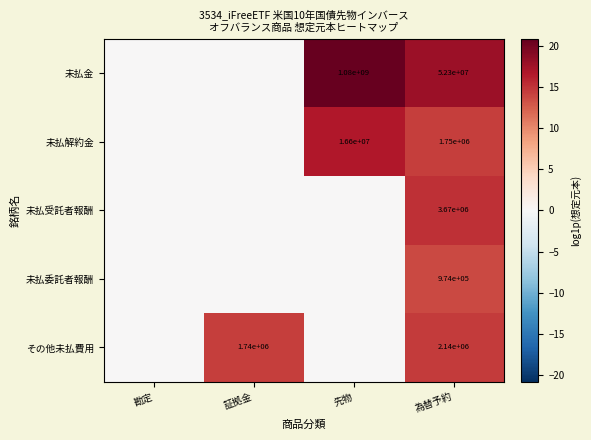

Is it true that 未払解約金 equals 2399644 at 為替予約?

False